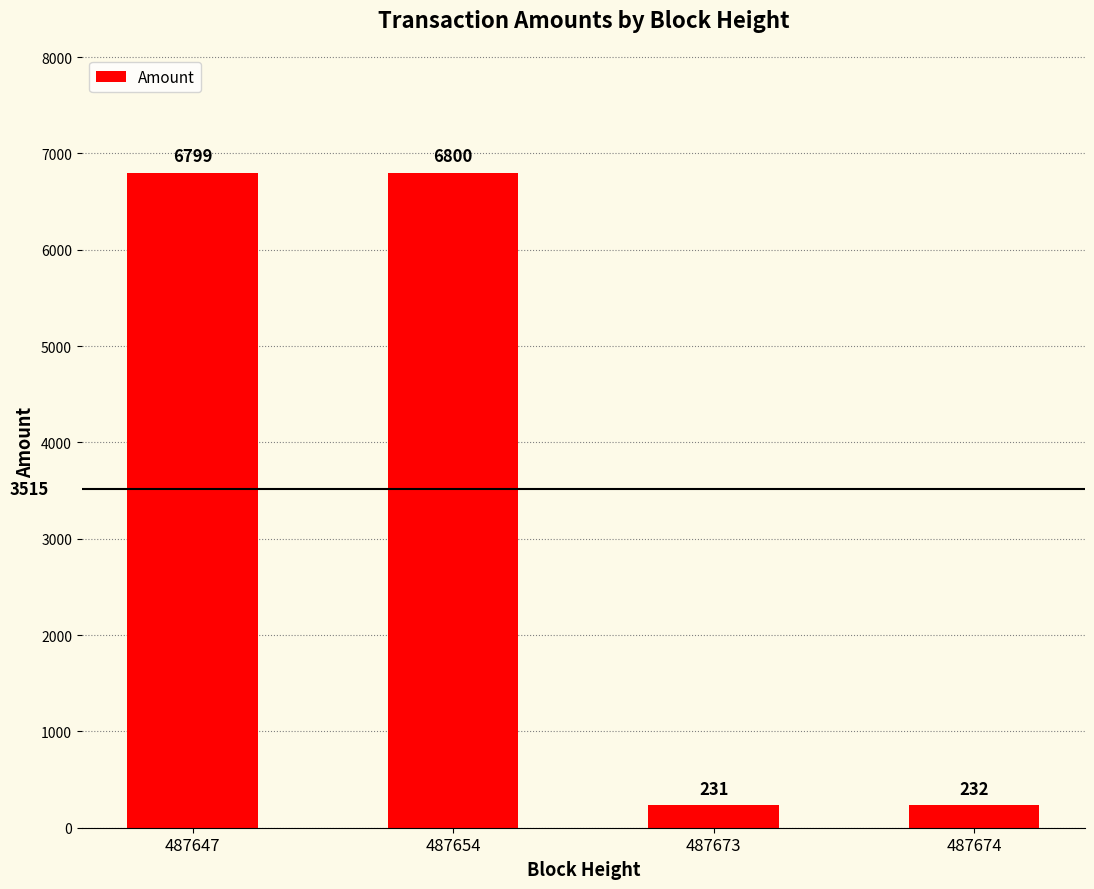

How many bars are there in total?

4